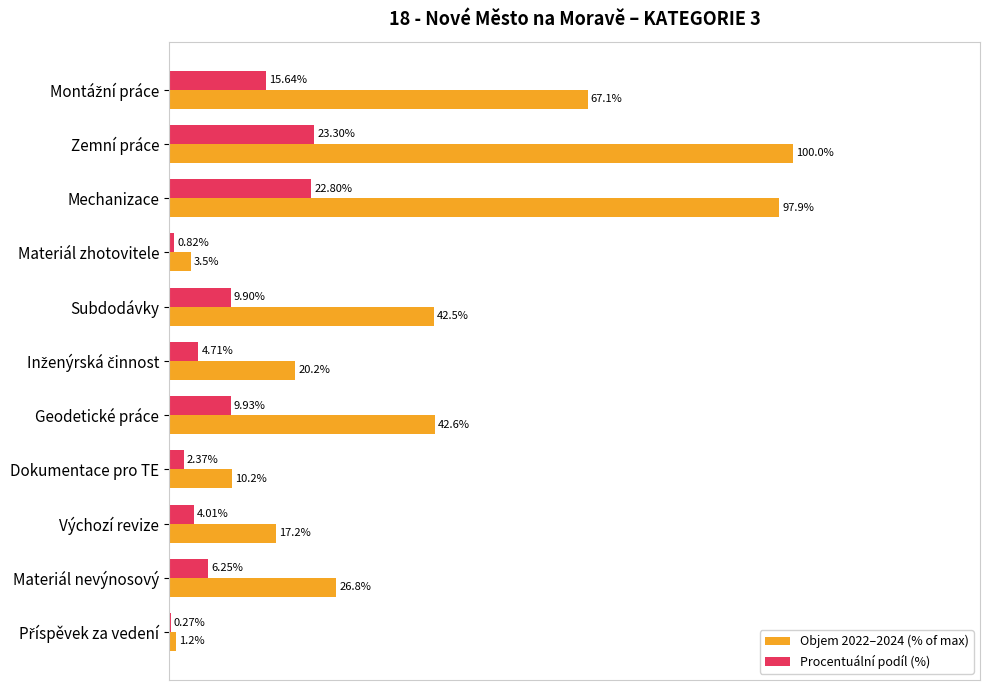

Which category has the highest value in the Objem 2022–2024 (% of max) series?

Zemní práce